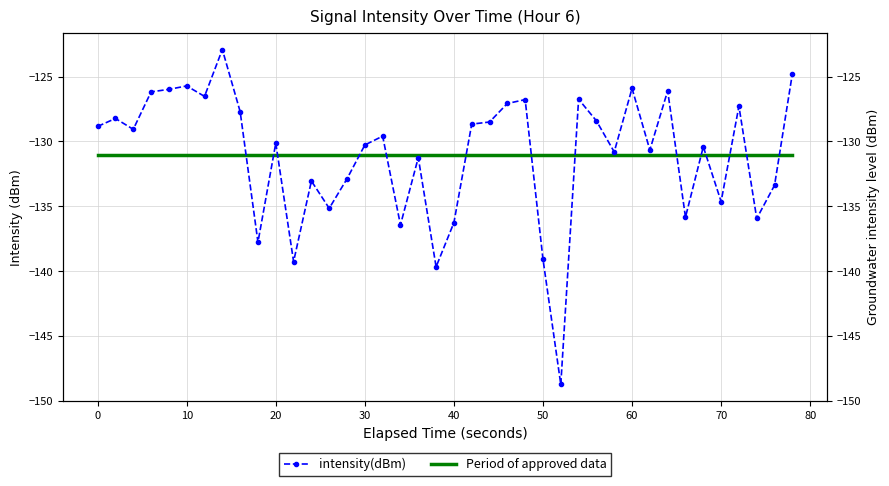

Reading right to left, extract all data points from this chart.

intensity(dBm): -124.8	-133.4	-135.9	-127.3	-134.6	-130.4	-135.8	-126.1	-130.7	-125.9	-130.8	-128.4	-126.7	-148.7	-139.1	-126.8	-127.1	-128.5	-128.7	-136.3	-139.7	-131.3	-136.4	-129.6	-130.3	-132.9	-135.2	-133.1	-139.3	-130.1	-137.8	-127.7	-122.9	-126.5	-125.7	-126.0	-126.2	-129.1	-128.2	-128.8
Period of approved data: -131.1	-131.1	-131.1	-131.1	-131.1	-131.1	-131.1	-131.1	-131.1	-131.1	-131.1	-131.1	-131.1	-131.1	-131.1	-131.1	-131.1	-131.1	-131.1	-131.1	-131.1	-131.1	-131.1	-131.1	-131.1	-131.1	-131.1	-131.1	-131.1	-131.1	-131.1	-131.1	-131.1	-131.1	-131.1	-131.1	-131.1	-131.1	-131.1	-131.1